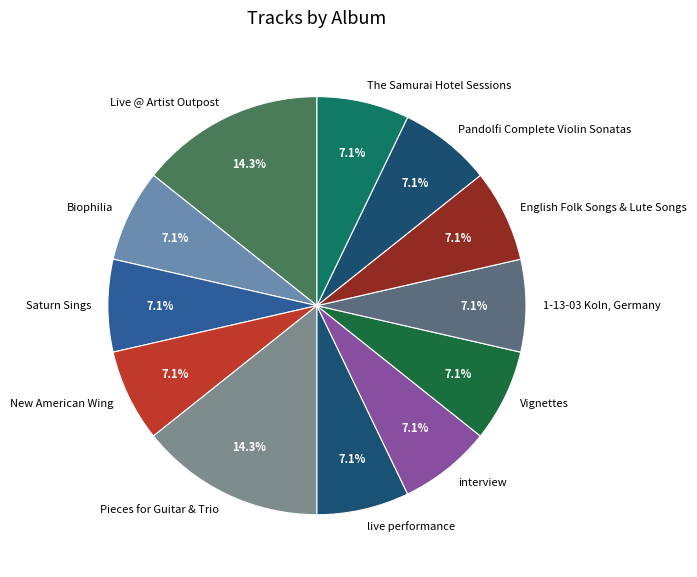

Does Pieces for Guitar & Trio account for over 50% of the chart?

No